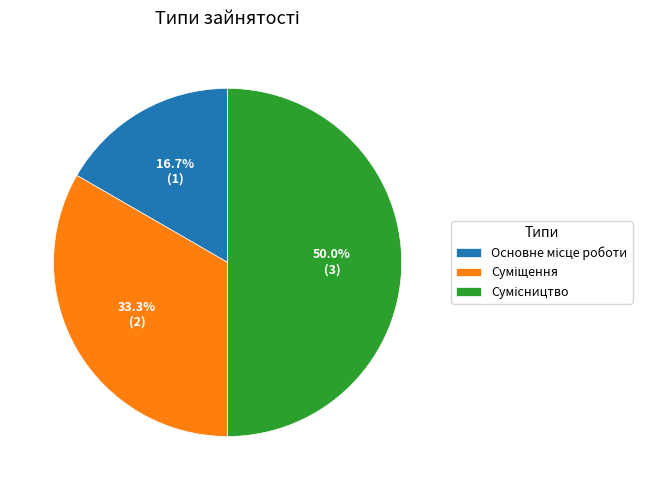

Count the number of slices in the pie.

3